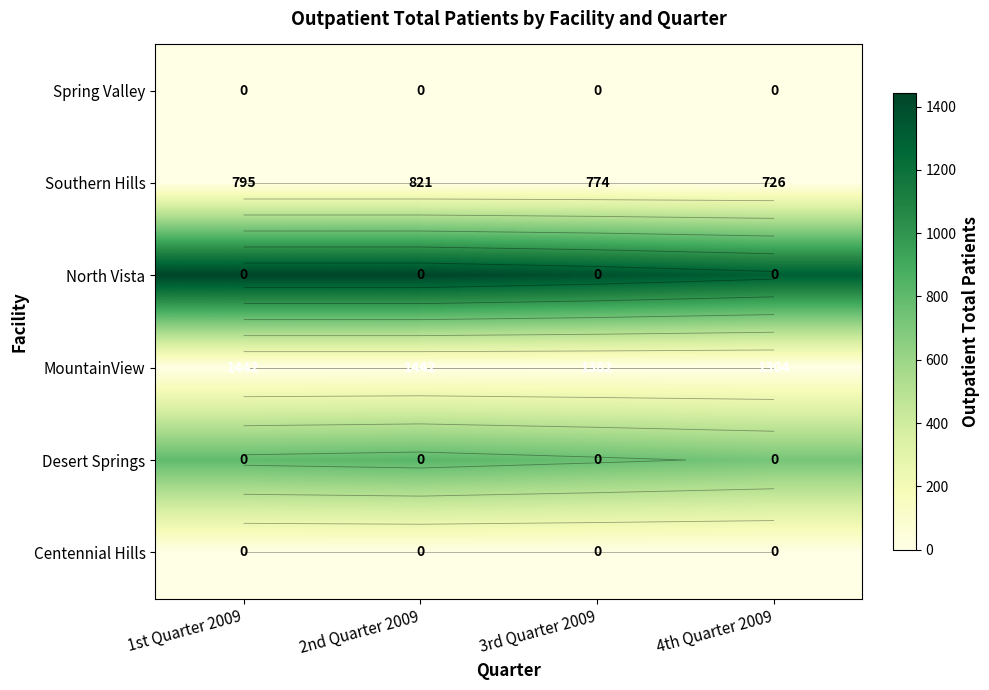

What is the total value across all series at 2nd Quarter 2009?

2263